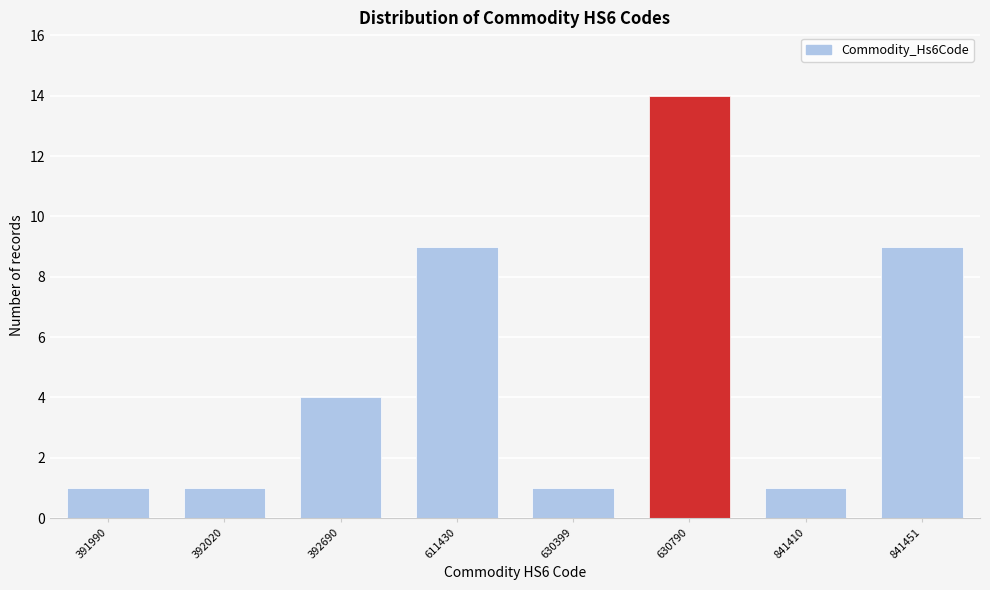

Reading left to right, what are all the values shown in this chart?

391990=1	392020=1	392690=4	611430=9	630399=1	630790=14	841410=1	841451=9